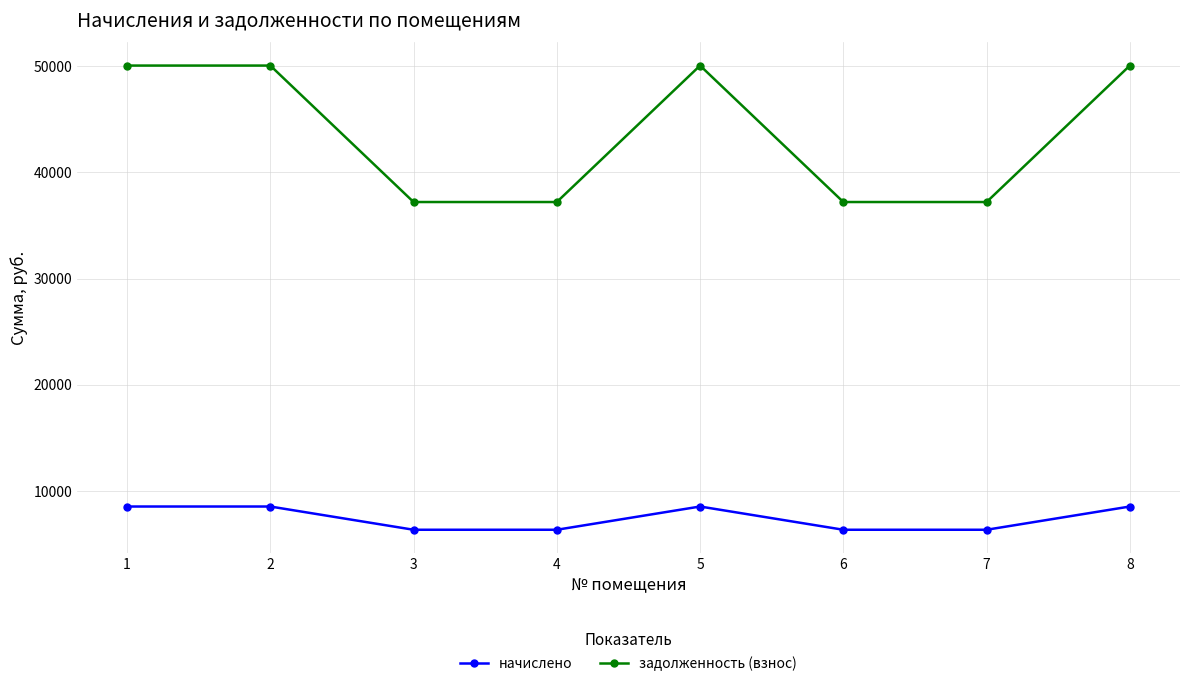

What is the total value across all series at 6?

43538.9